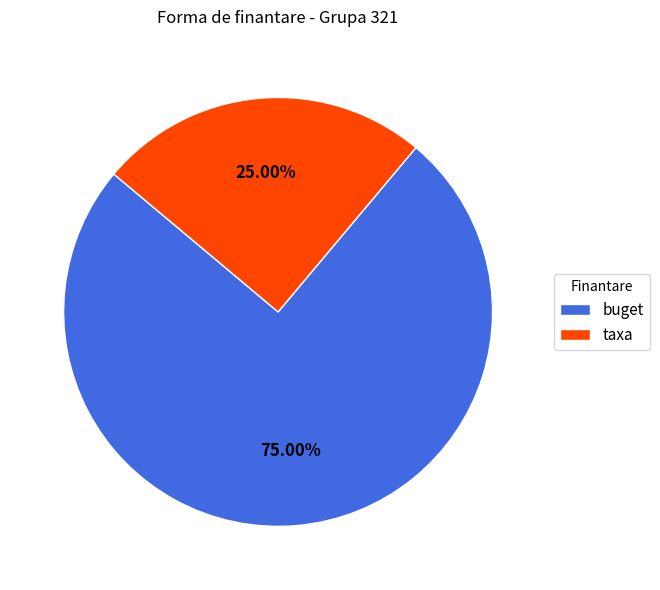

To the nearest percent, what is the difference between the largest and smallest slice percentages?

50%